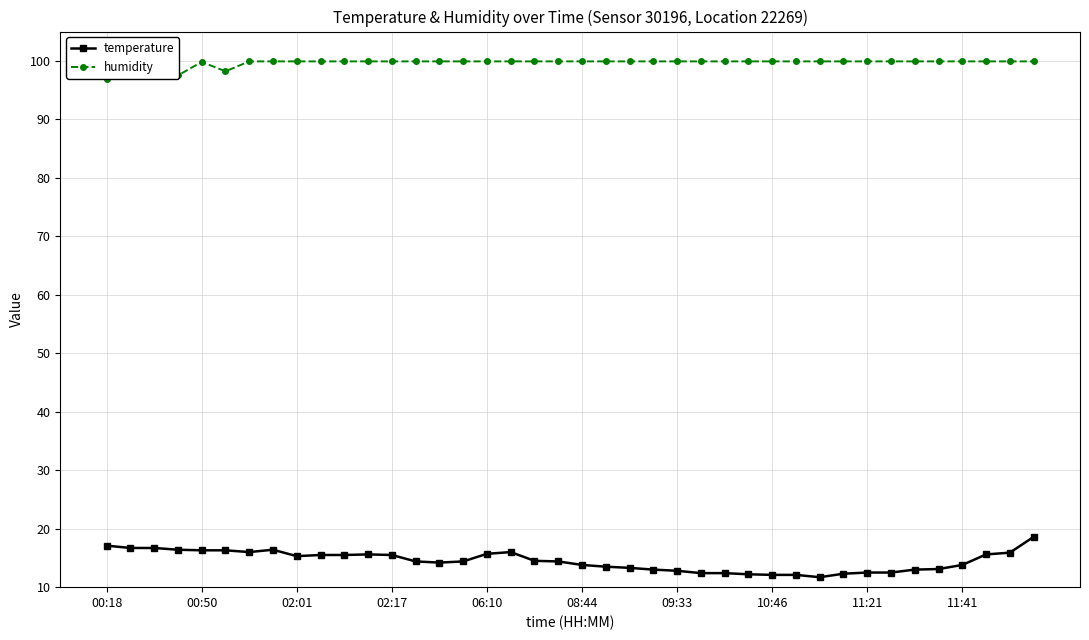

How many data points does each series have?

40